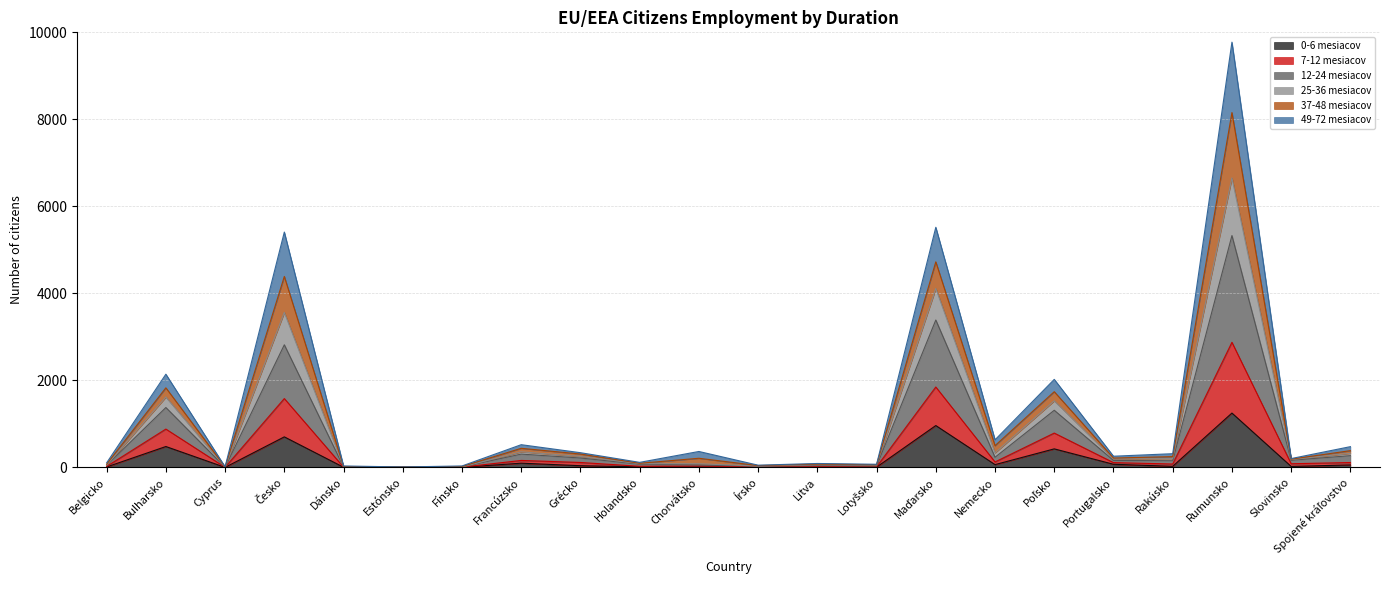

How many lines are shown in the chart?

6